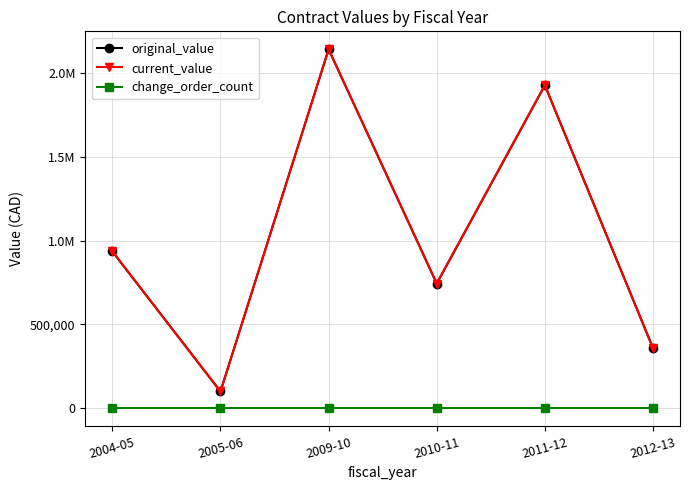

True or false: original_value and change_order_count cross at least once.

False